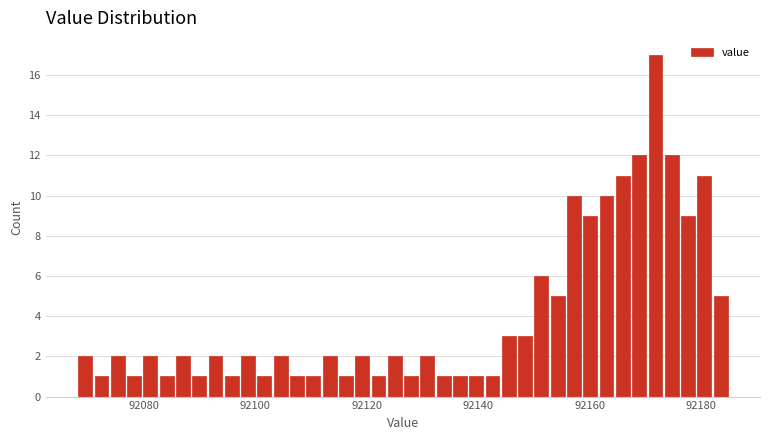

Around what value on the x-axis is the tallest bar? Give the approximate position of its centre, as read against the axis.

92172